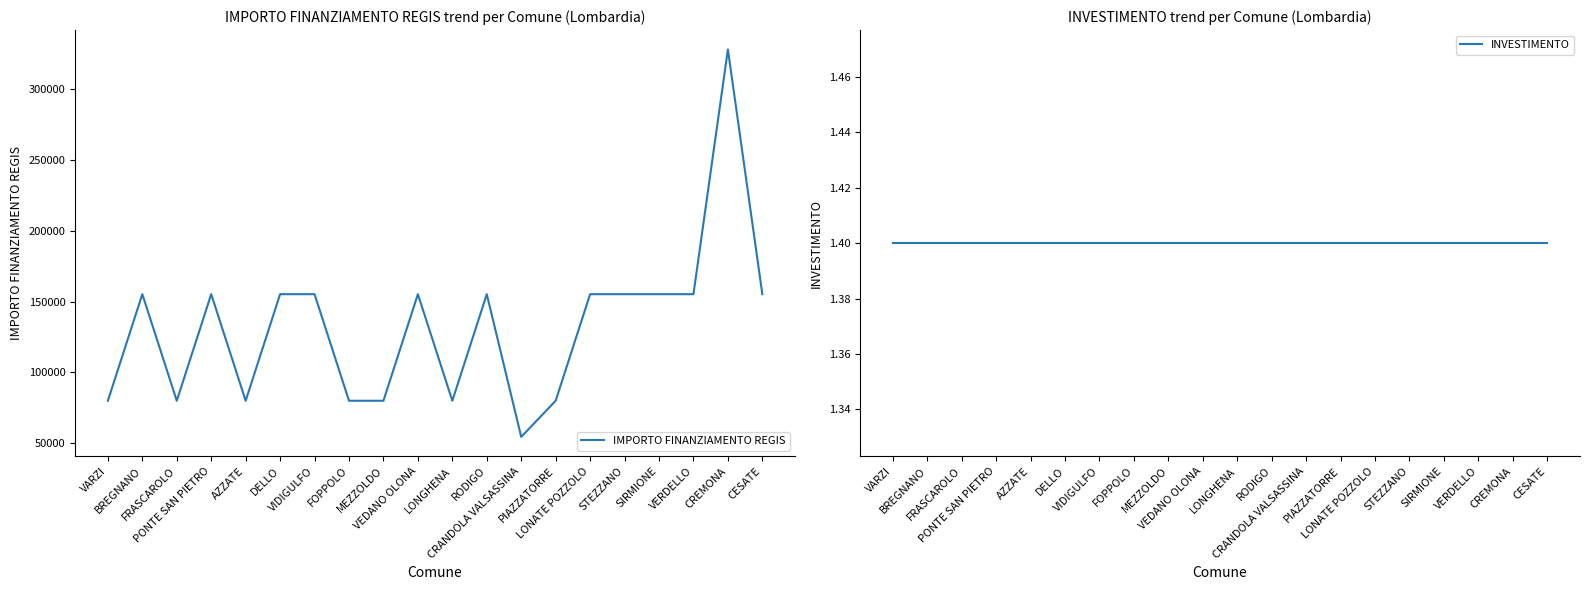

Count the number of categories in the chart.

20